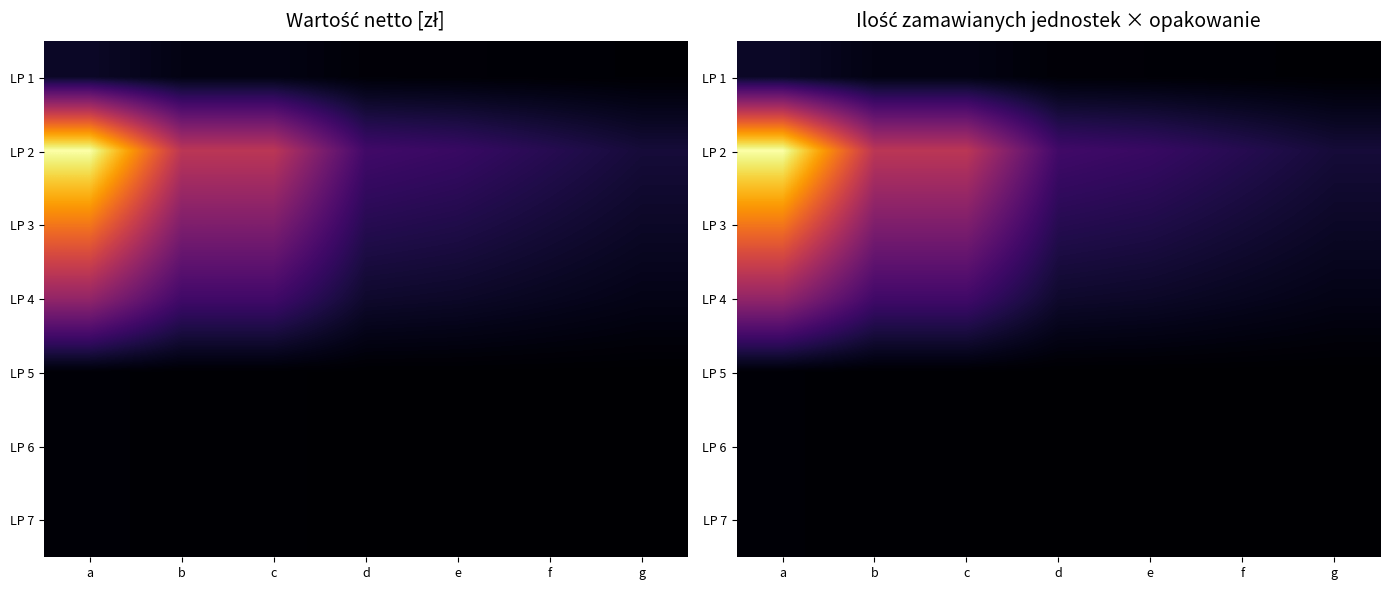

What is the maximum value for LP 1?

0.1